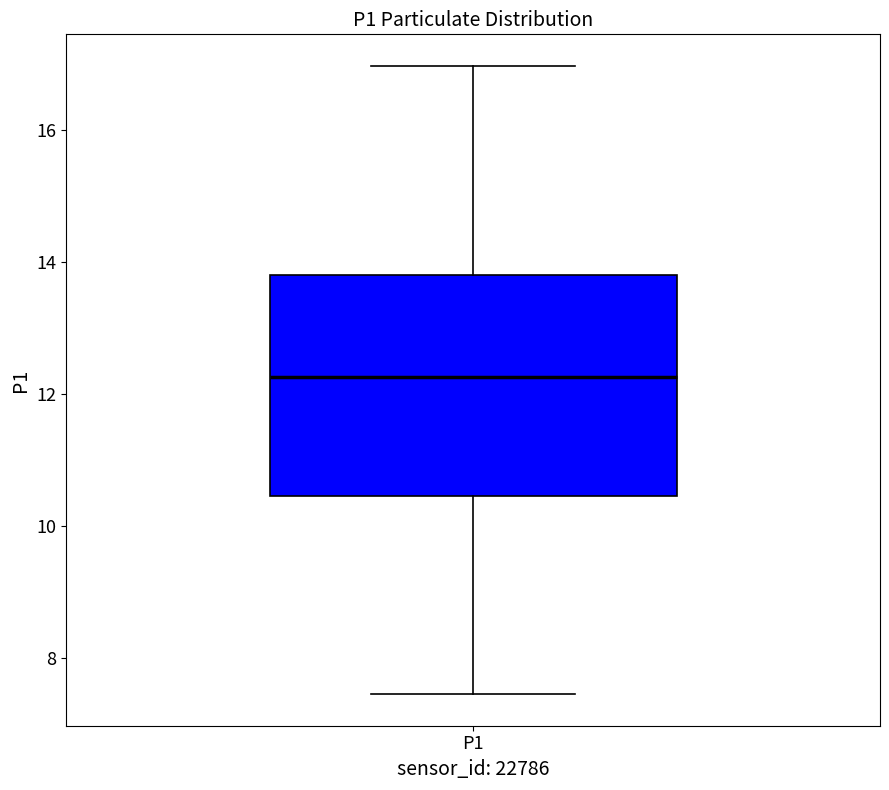

Where does the lower whisker of the box for P1 end on the y-axis? The values are not printed on the chart, so give them approximately, as read against the axis.

7.4